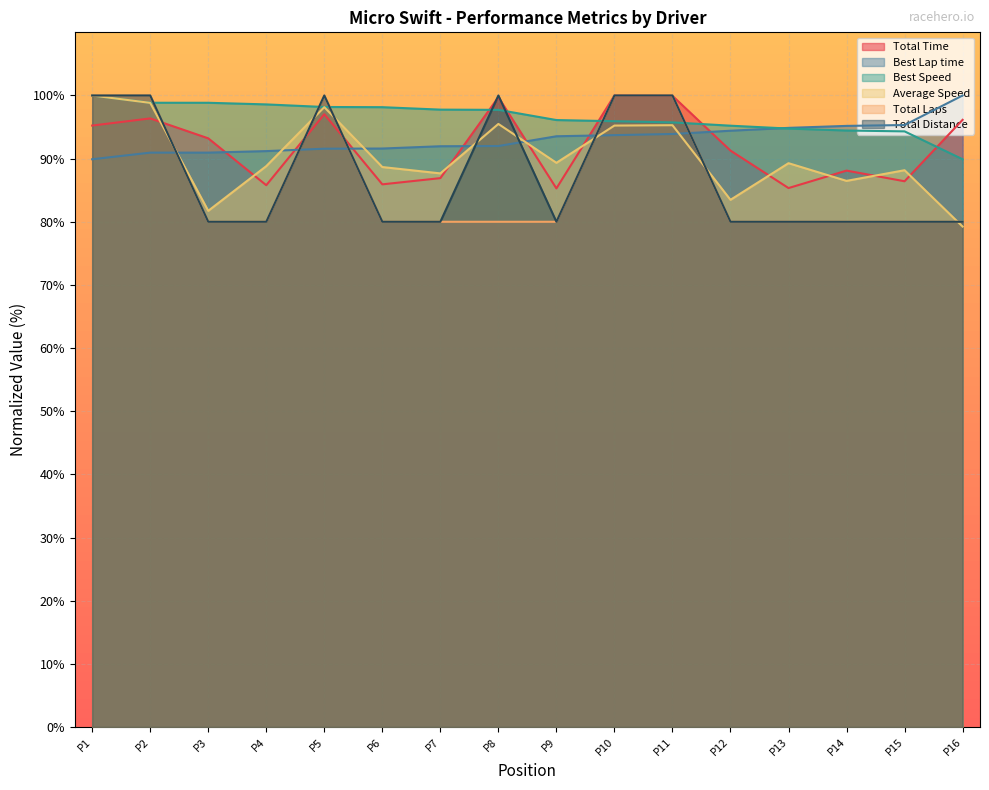

Is it true that Best Lap time equals 94.4 at P12?

True